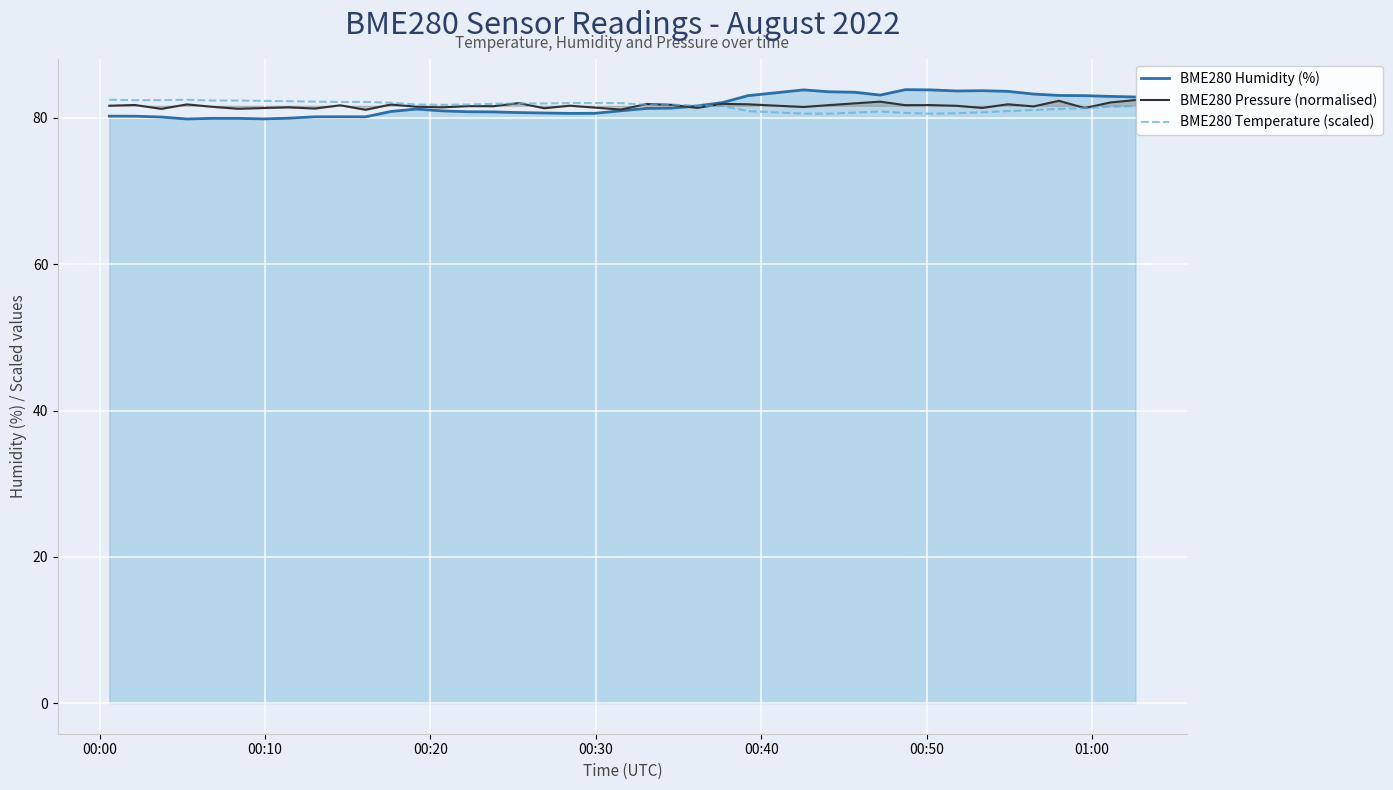

What is the lowest value of the BME280 Pressure (normalised) series?

81.1